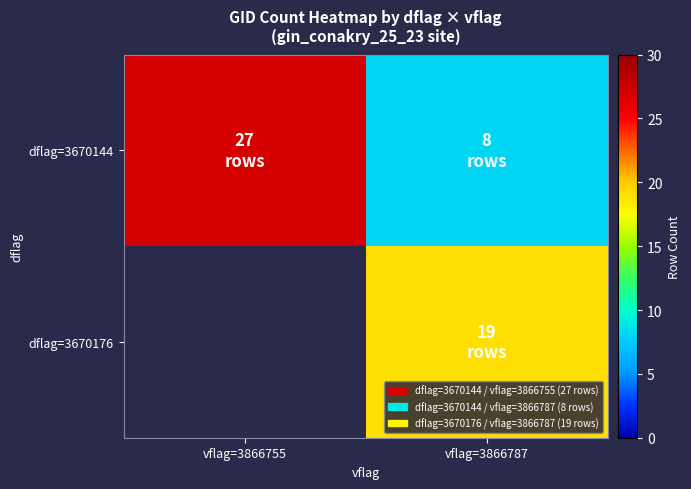

At how many categories does at least one series exceed 23?

1